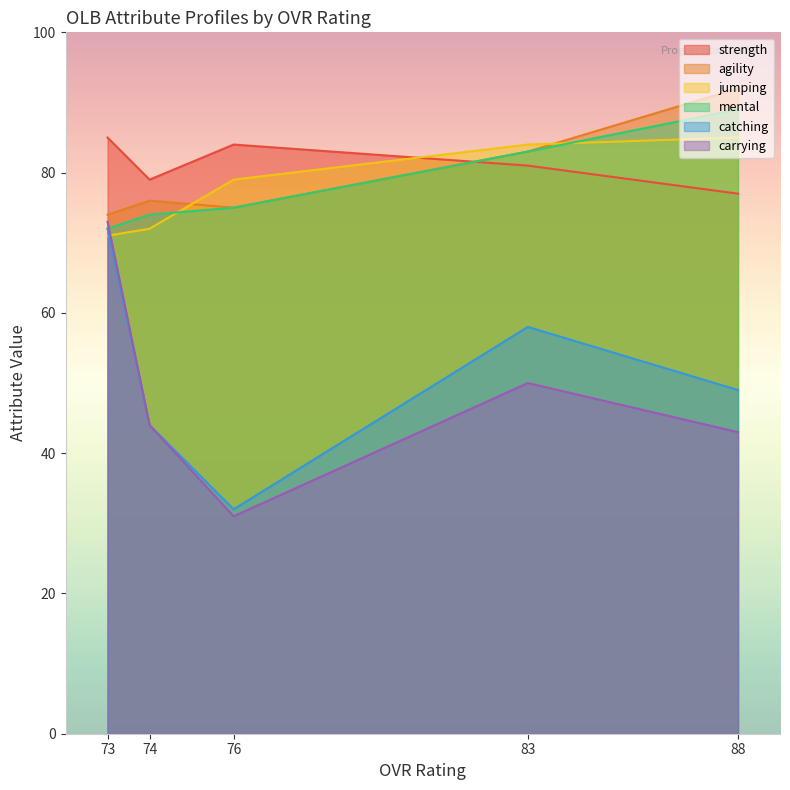

What is the maximum value for agility?

92